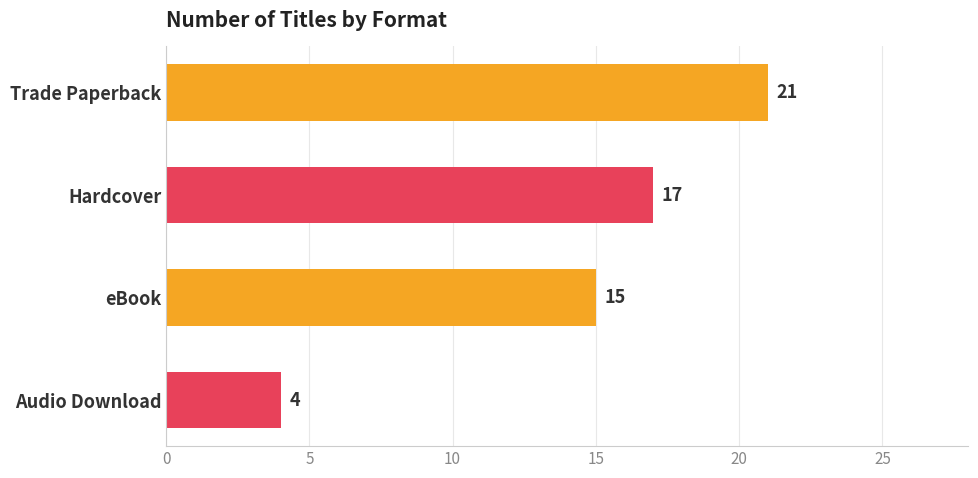

What value does the data have at Trade Paperback, to the nearest 10?

20